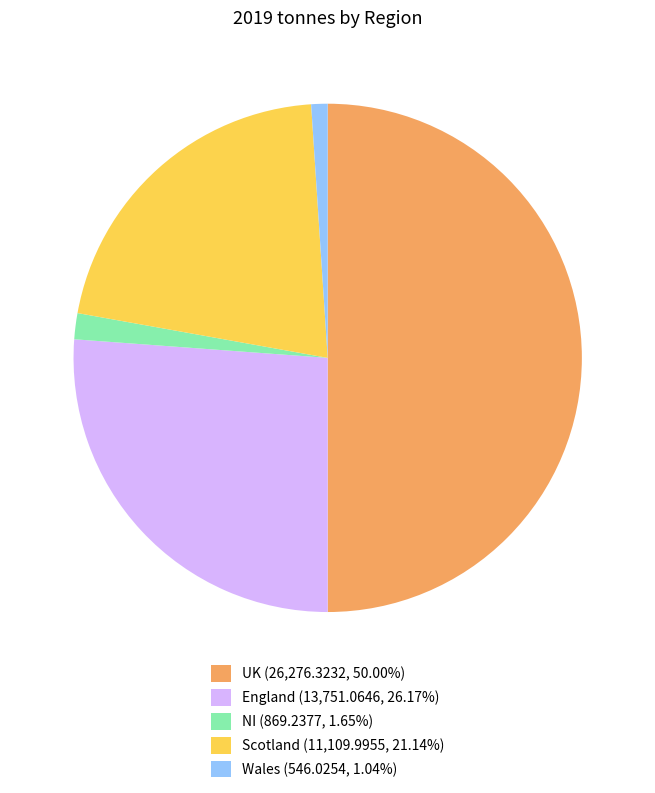

Between England and NI, which is larger?

England